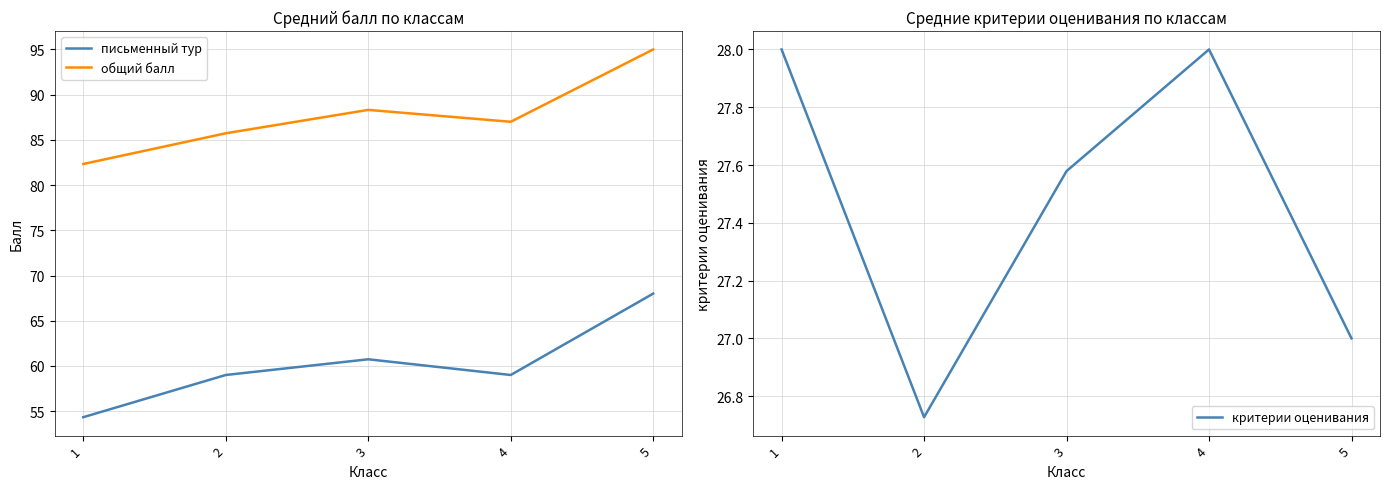

What is the sum of all общий балл values?

438.4